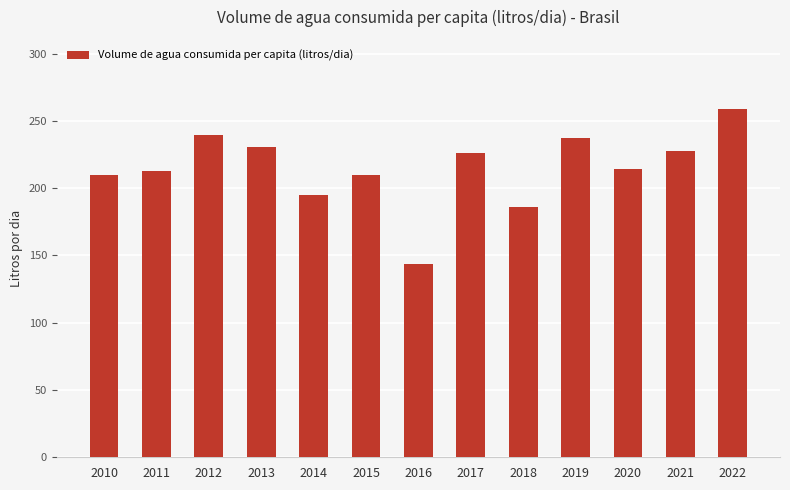

True or false: the data shows 140.2 at 2010.

False